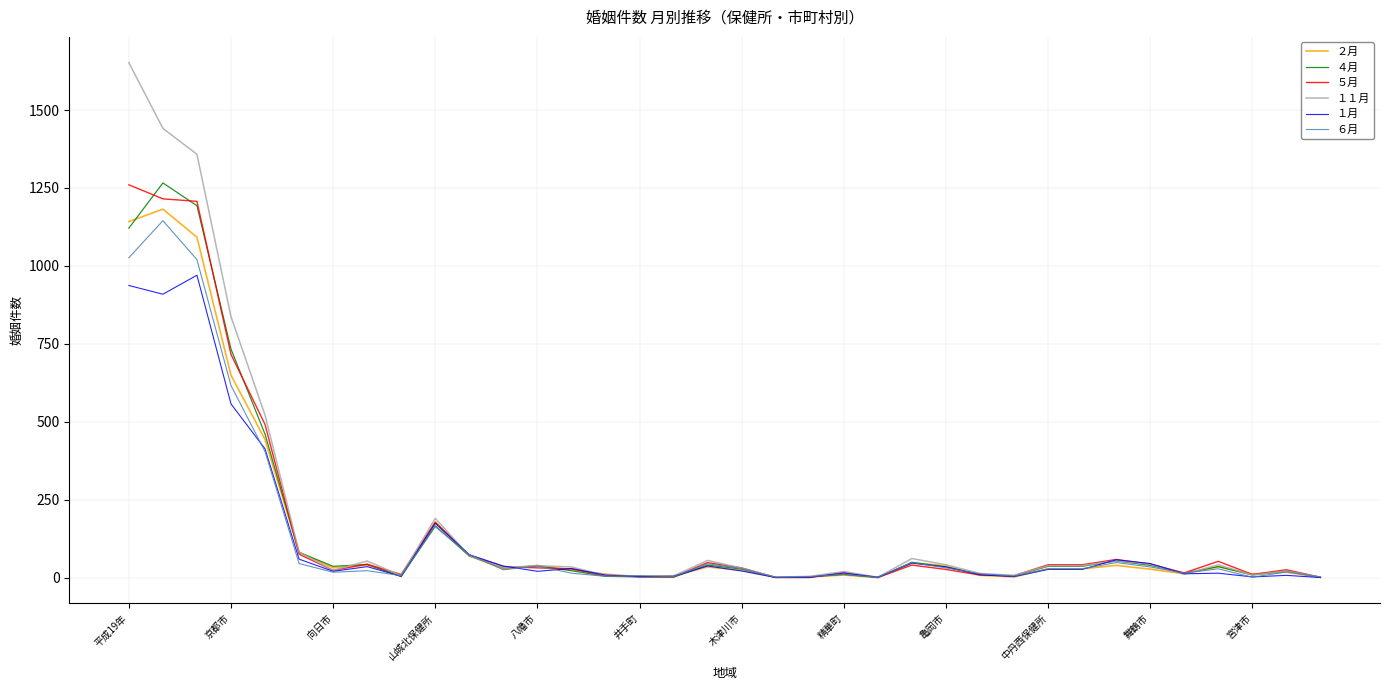

What is the maximum value shown in the chart?

1652